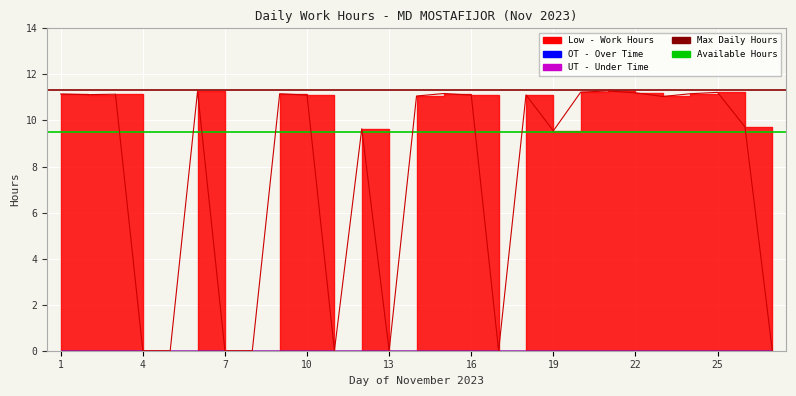

True or false: Low and OT intersect in this chart.

False